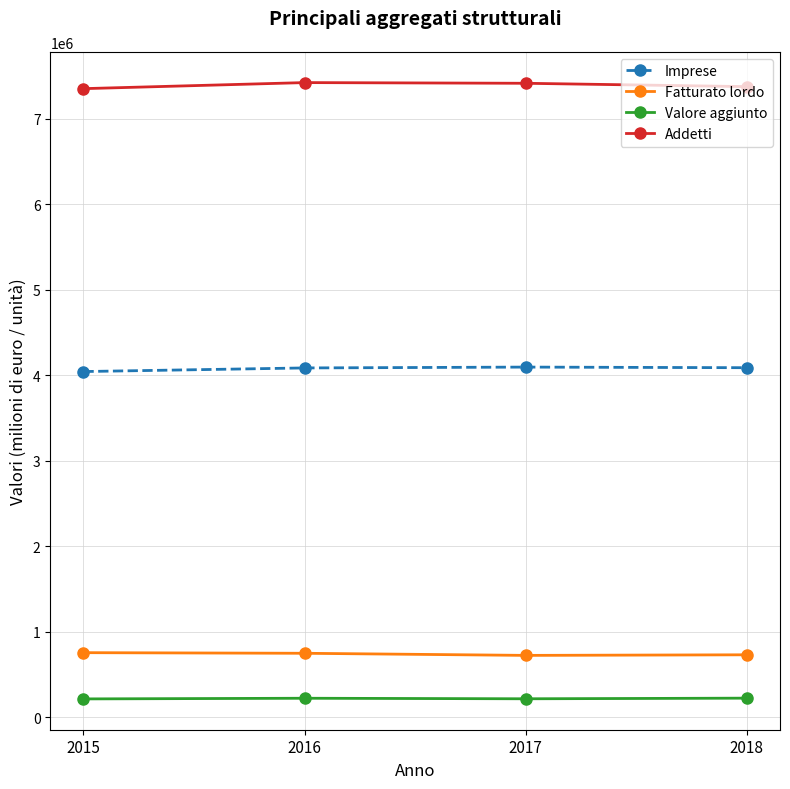

True or false: Imprese and Addetti cross at least once.

False